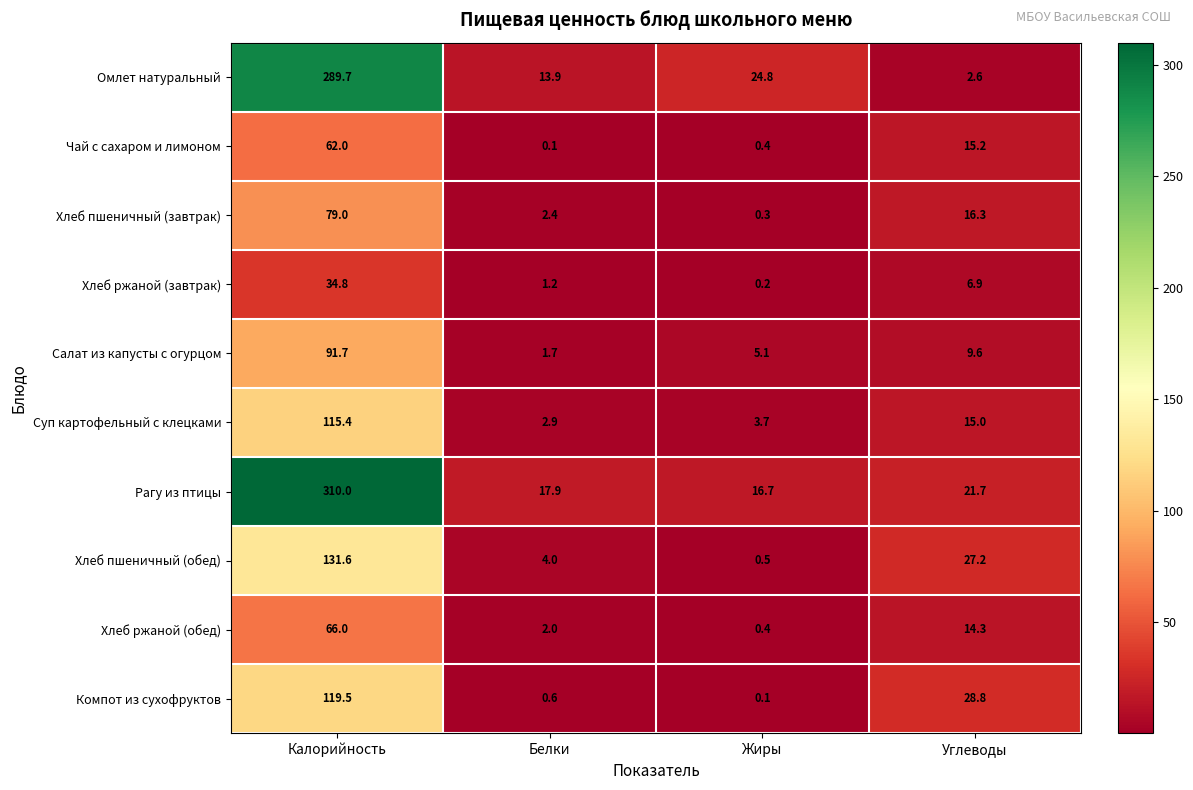

Which series has the widest spread of values?

Рагу из птицы